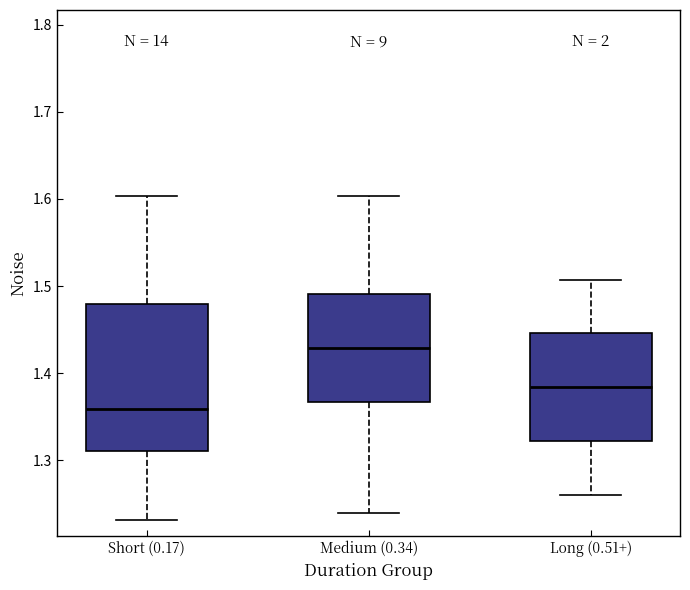

Where does the lower whisker of the box for Long (0.51+) end on the y-axis? The values are not printed on the chart, so give them approximately, as read against the axis.

1.26